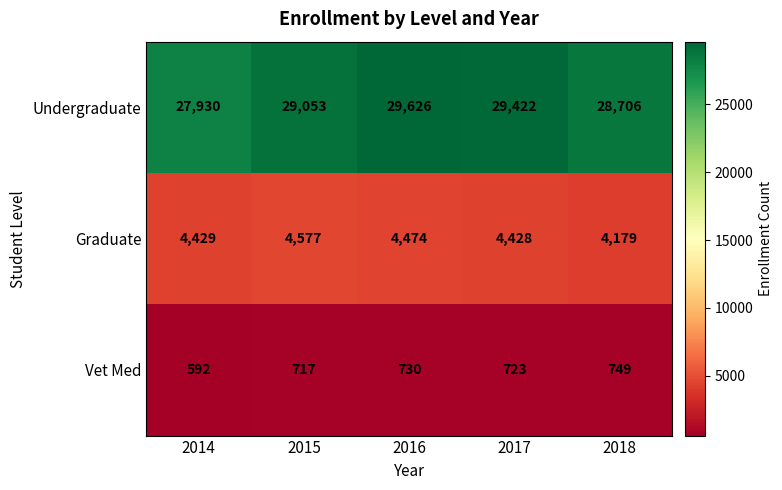

At how many categories does at least one series exceed 24719?

5